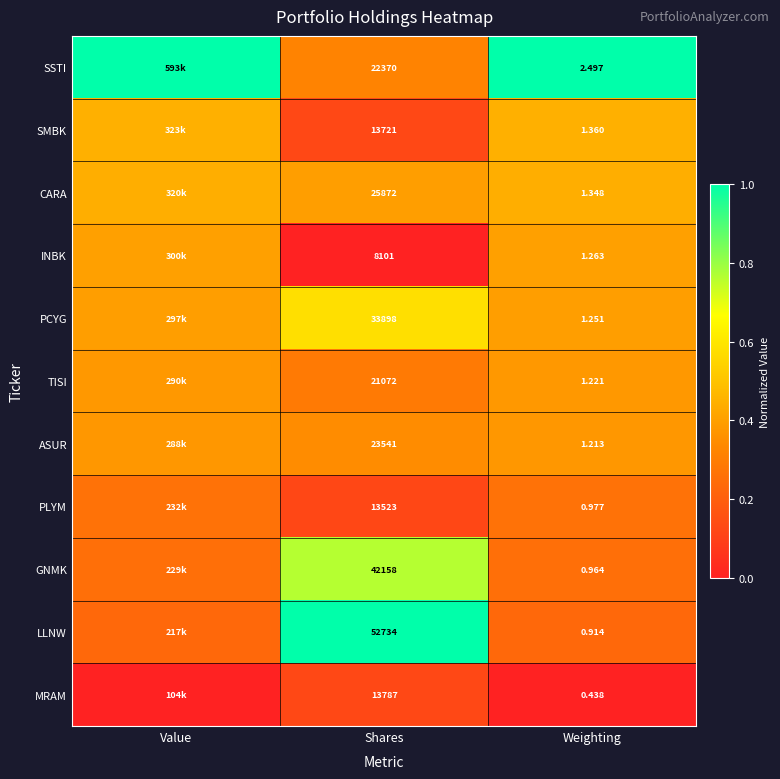

Is the value of MRAM at Weighting greater than the value of CARA at Weighting?

No